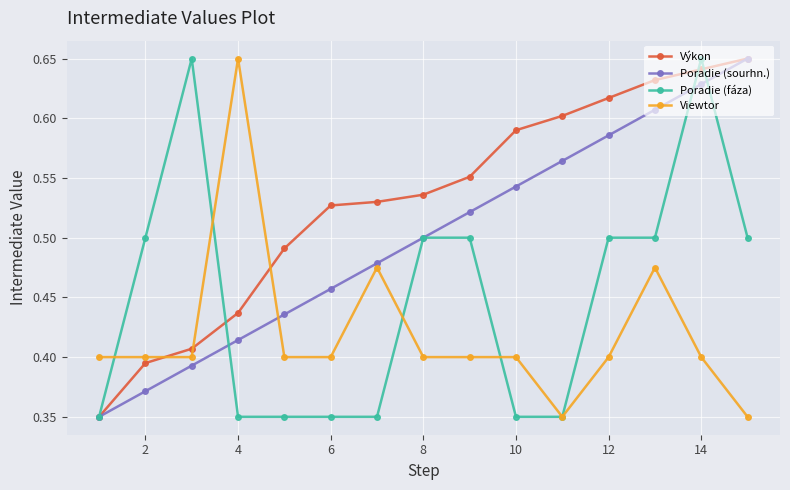

Which series ends up on top after the final intersection of Výkon and Viewtor?

Výkon